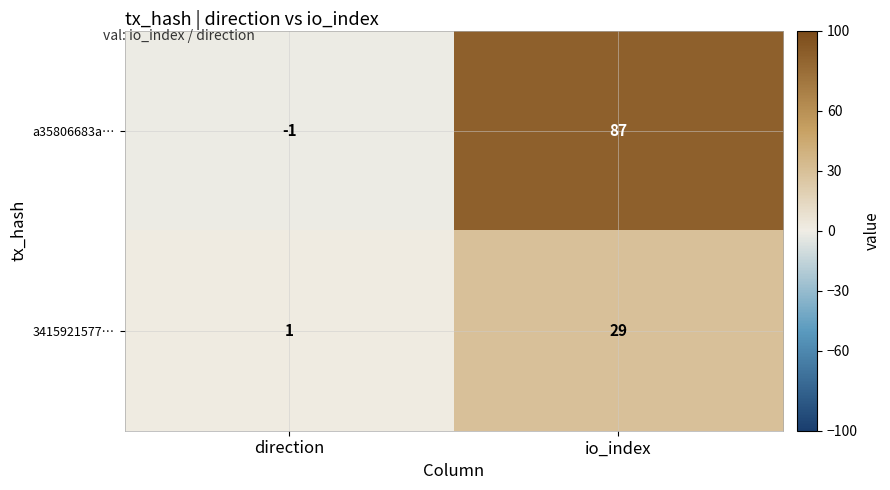

Rank the series by their average value, from lowest to highest.

3415921577…, a35806683a…